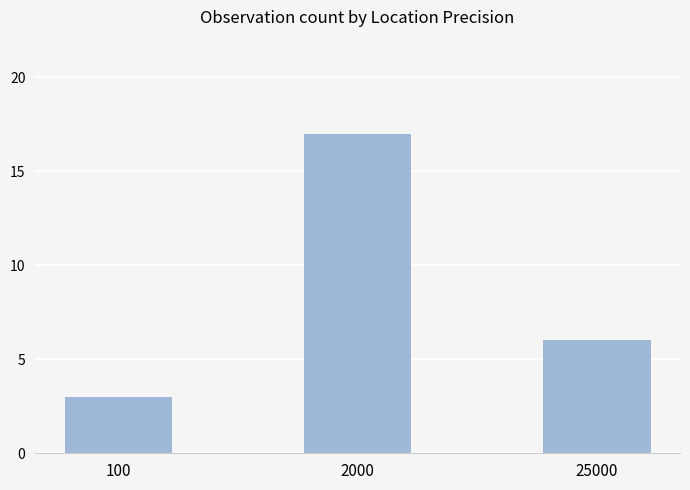

Reading left to right, what are all the values shown in this chart?

100=3	2000=17	25000=6